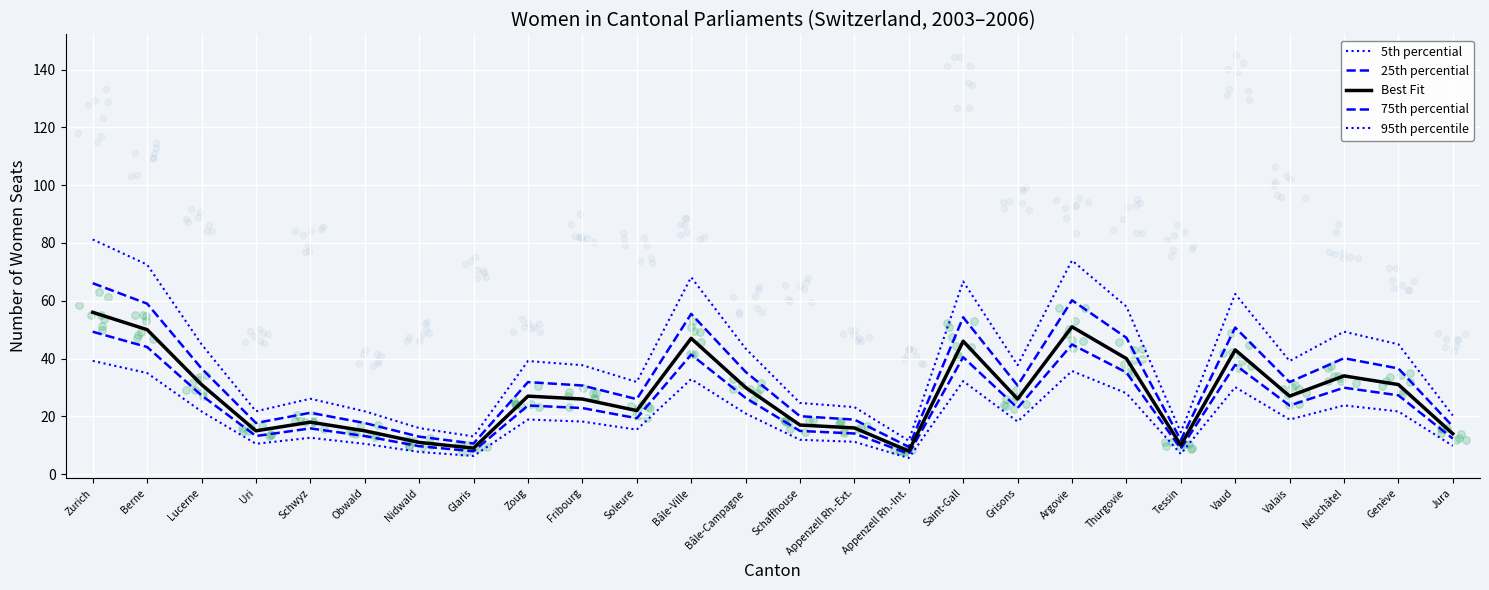

Is the value of 5th percential at Schwyz greater than the value of Best Fit at Appenzell Rh.-Int.?

Yes